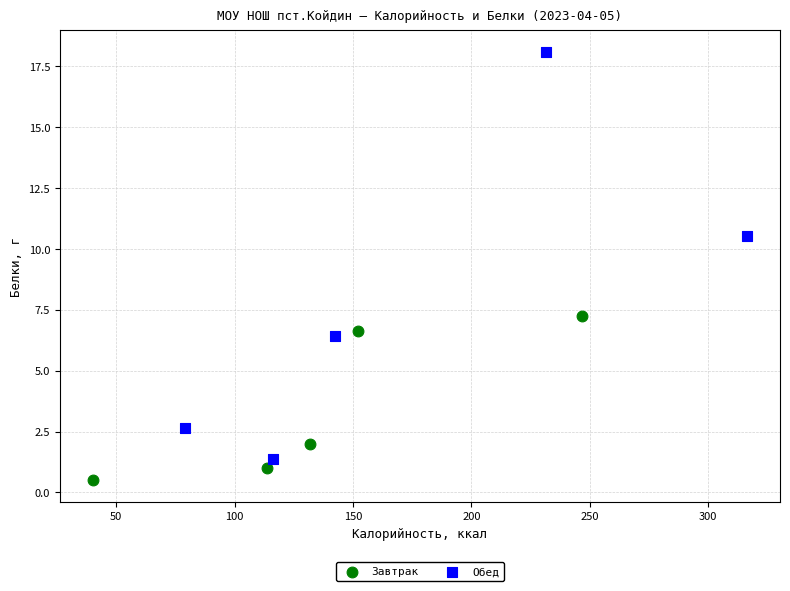

What are all the series names shown in the legend?

Завтрак, Обед